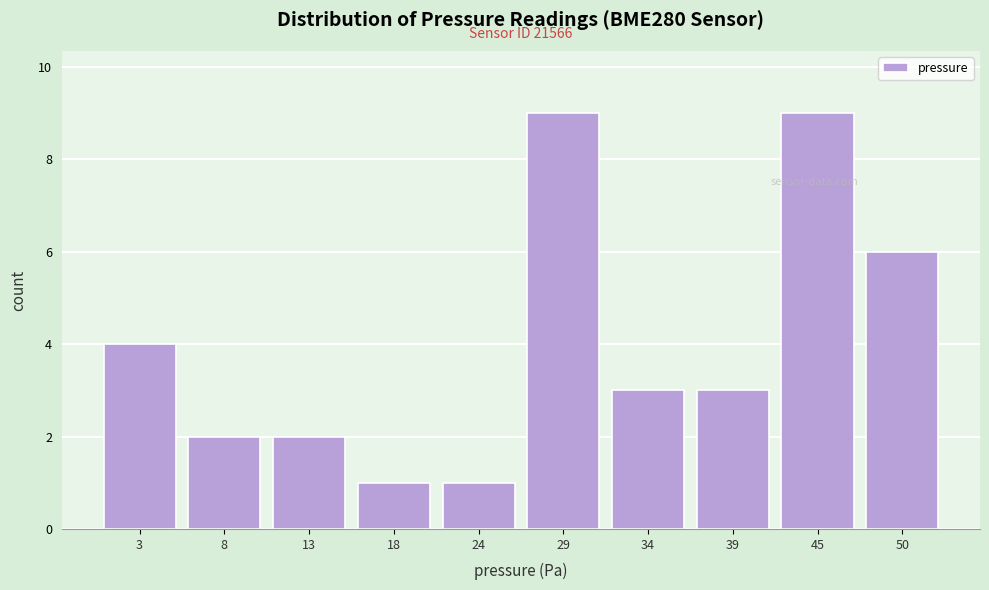

Reading left to right, extract all data points from this chart.

3=4	8=2	13=2	18=1	24=1	29=9	34=3	39=3	45=9	50=6